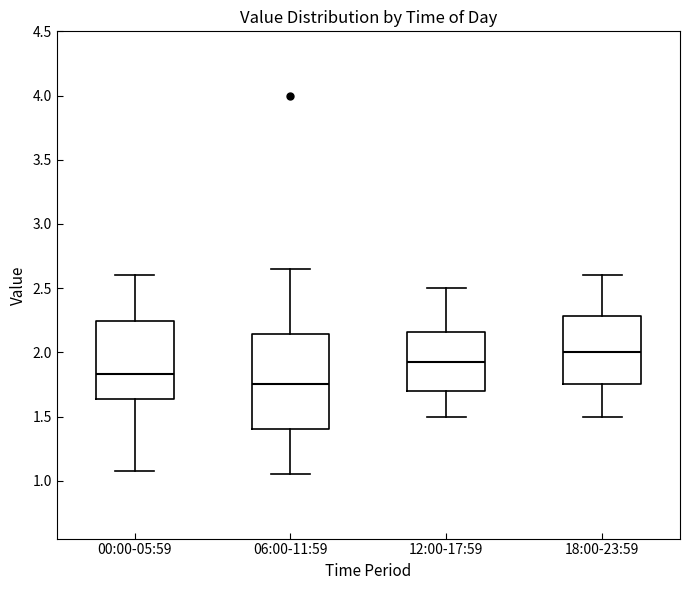

Where is the lower edge of the box for 12:00-17:59 on the y-axis? The values are not printed on the chart, so give them approximately, as read against the axis.

1.70